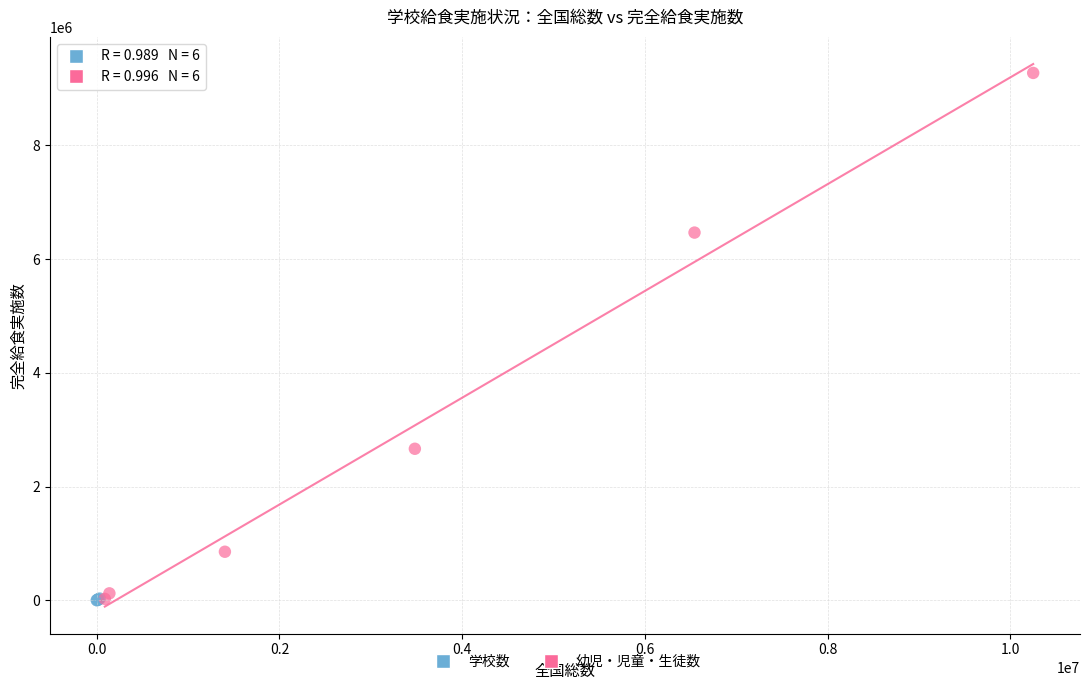

What are all the series names shown in the legend?

学校数, 幼児・児童・生徒数